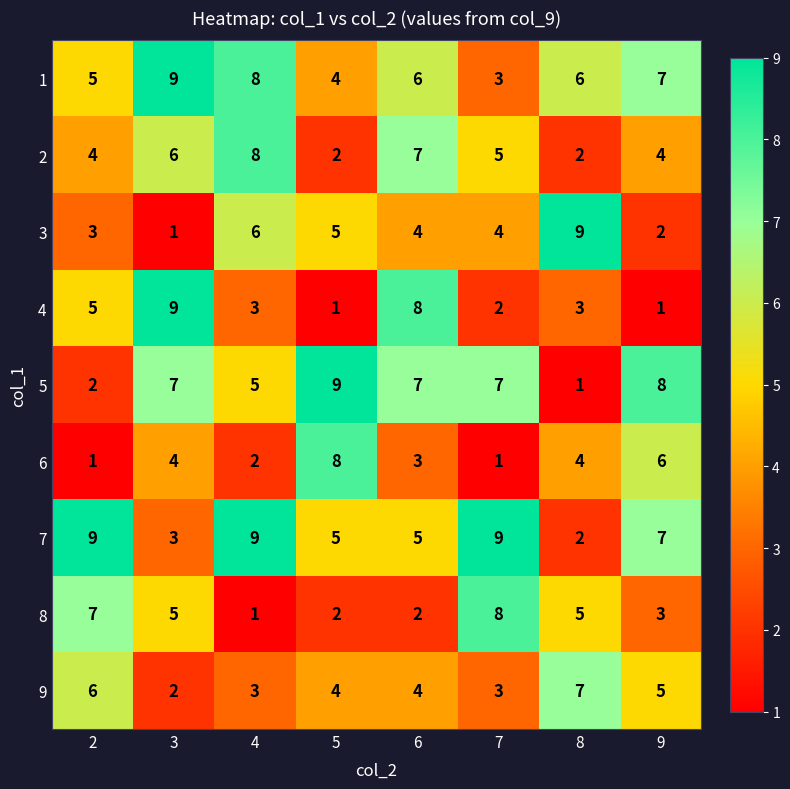

The 1 series shows 2 at 5. True or false?

False